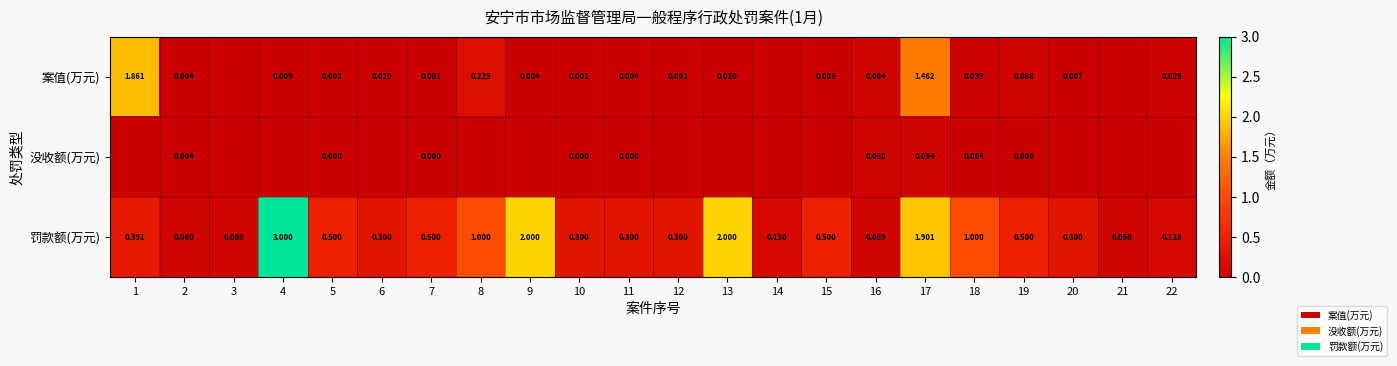

Rank the series at 5 from lowest to highest value.

没收额(万元), 案值(万元), 罚款额(万元)